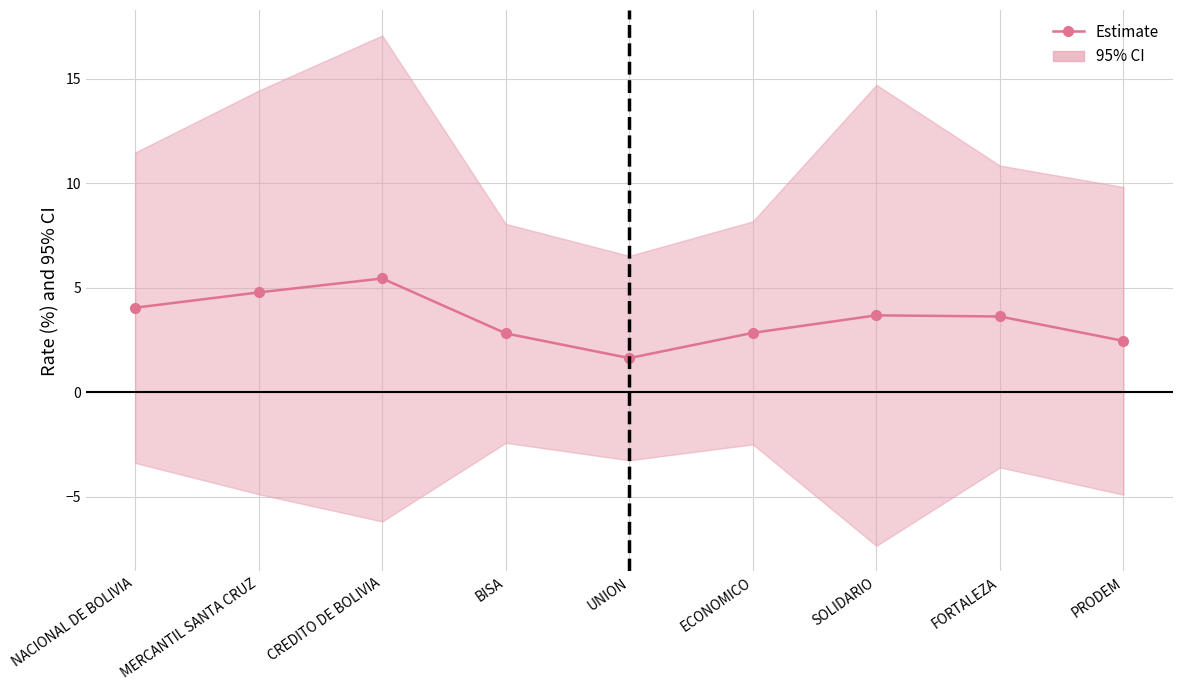

At which category does the data reach its first local valley?

UNION